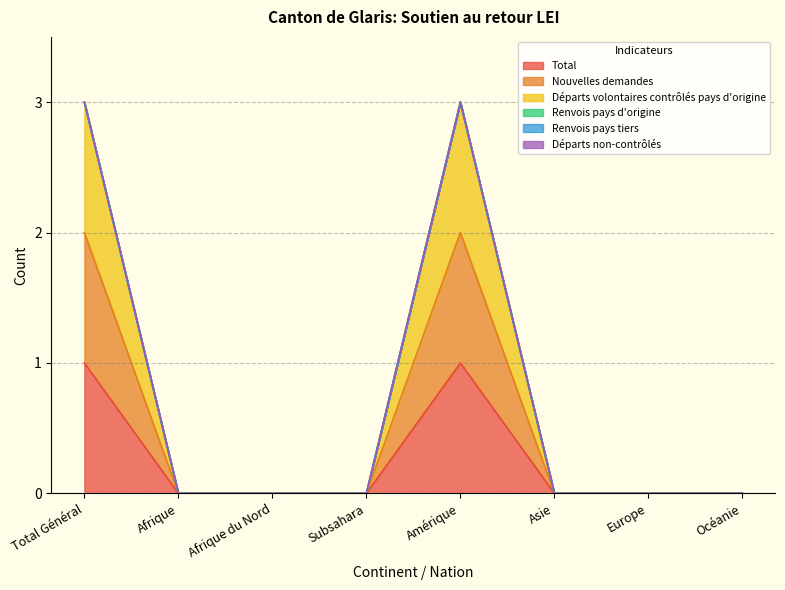

True or false: Départs volontaires contrôlés pays d'origine has a value of -1 at Subsahara.

False